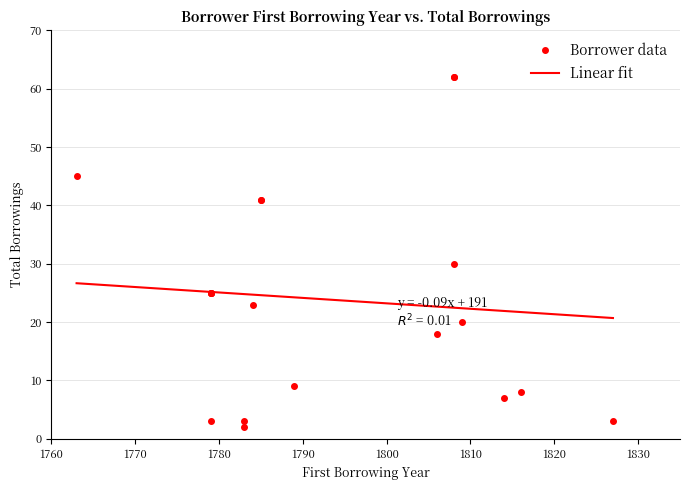

What is the difference between the values at 10 and 7?

33